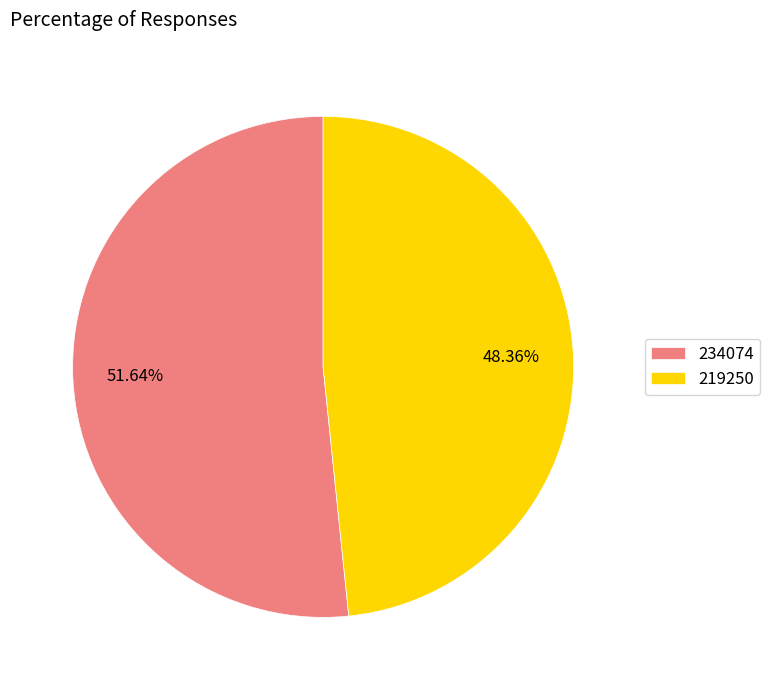

Count the number of slices in the pie.

2